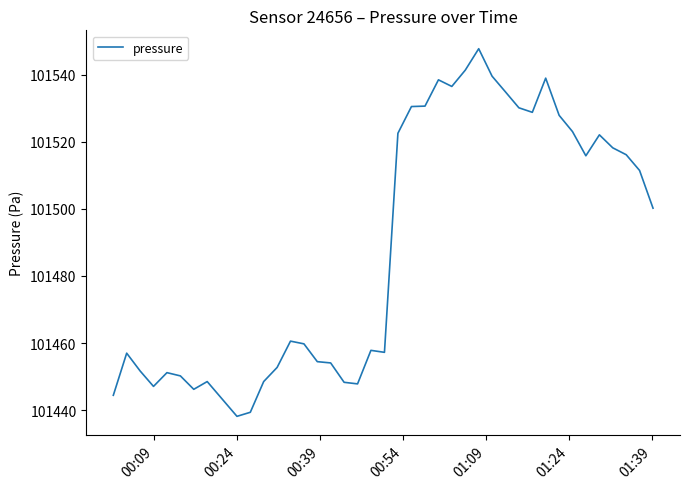

What is the maximum value shown in the chart?

101547.8